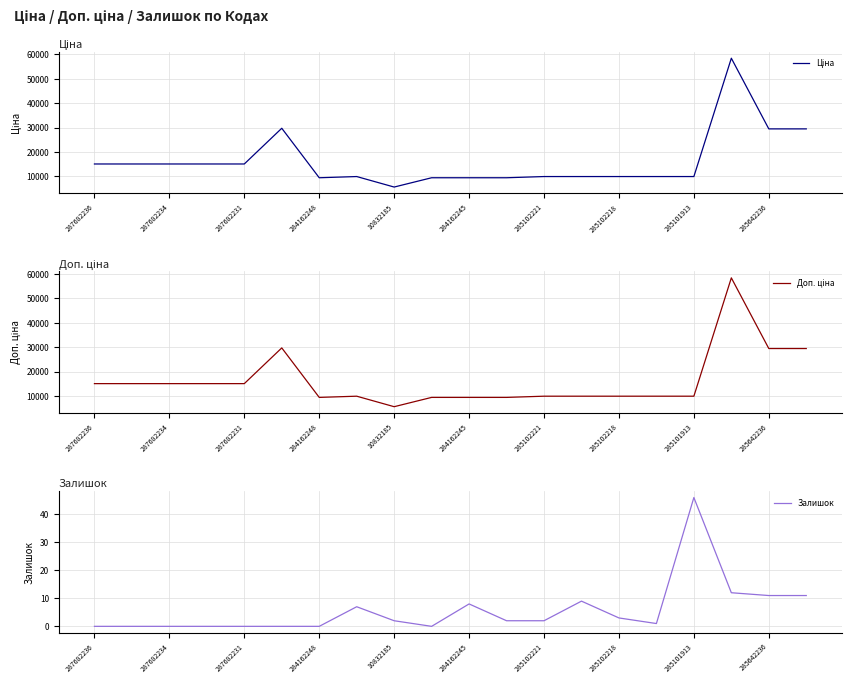

Read the Залишок value at 285642236.

11.0